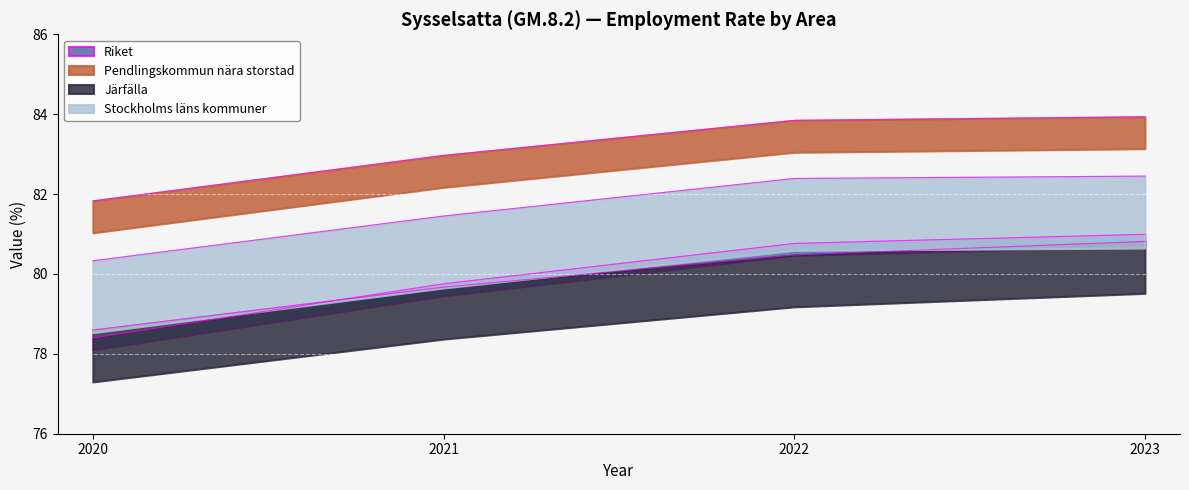

At which label is Pendlingskommun nära storstad closest to 82?

2020